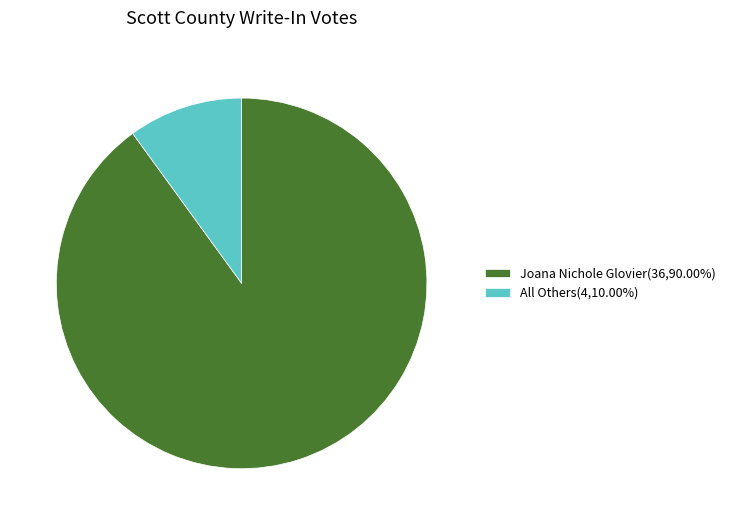

Is the sum of Joana Nichole Glovier(36,90.00%) and All Others(4,10.00%) greater than half?

Yes